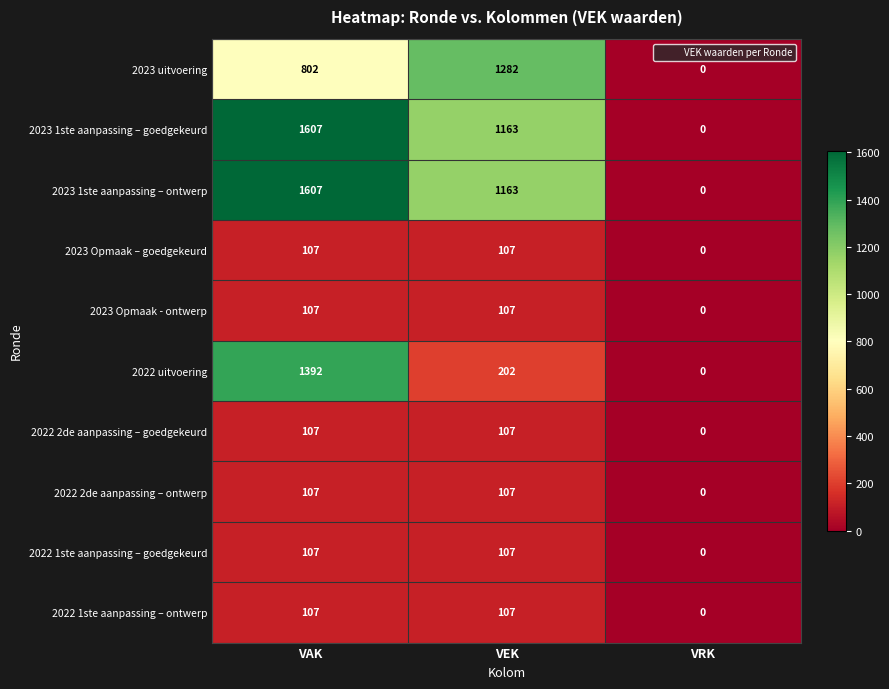

At which category is the sum across all series the highest?

VAK